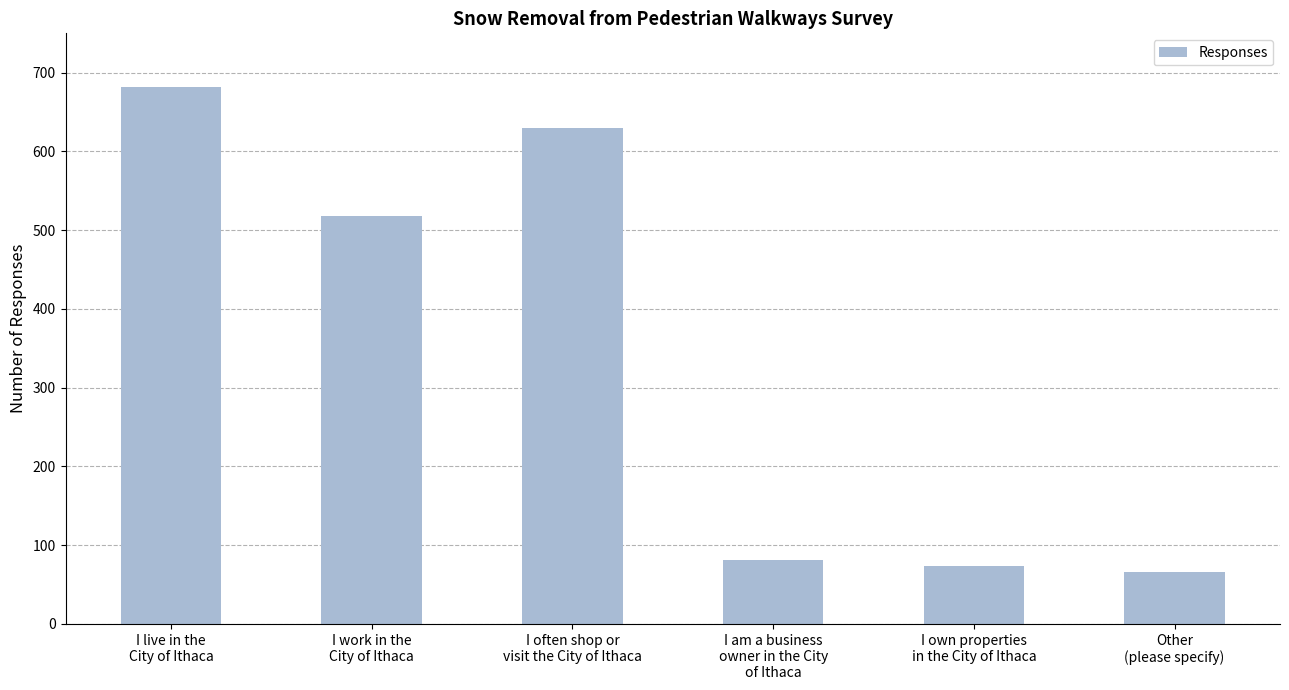

Does the chart contain any negative values?

No